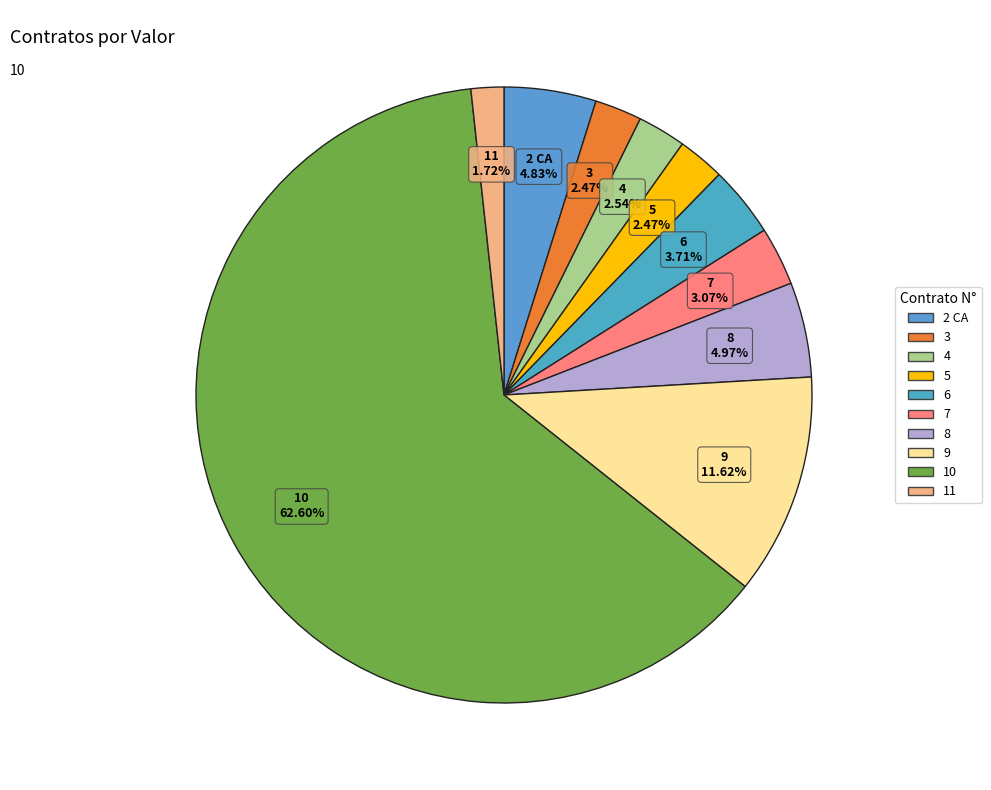

Between 10 and 2 CA, which is larger?

10